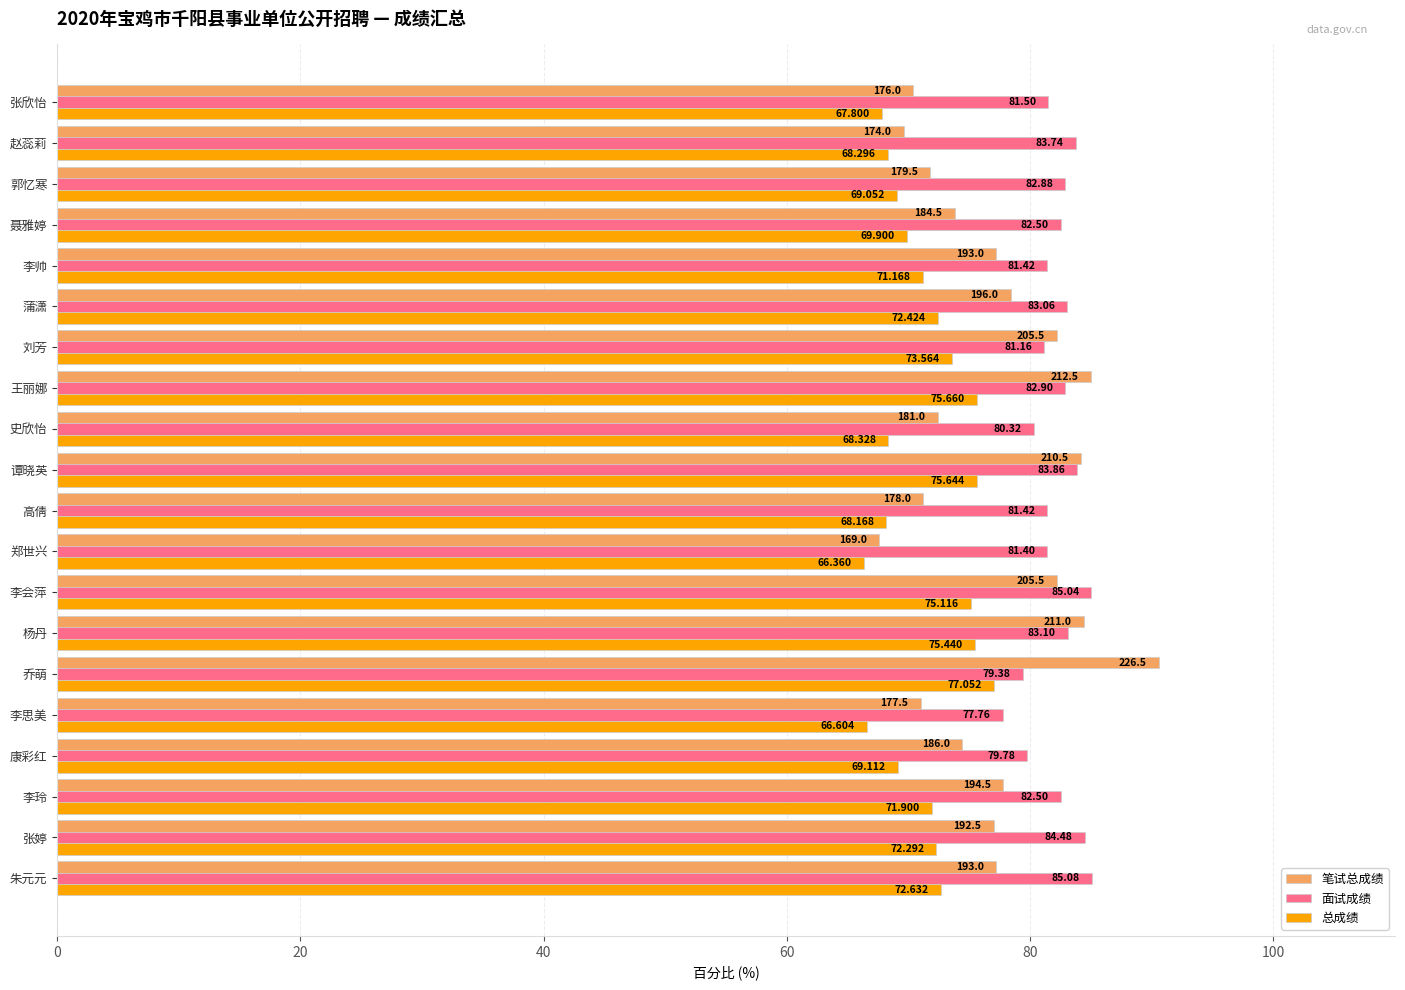

What is the average value of the 笔试总成绩 series?

76.9